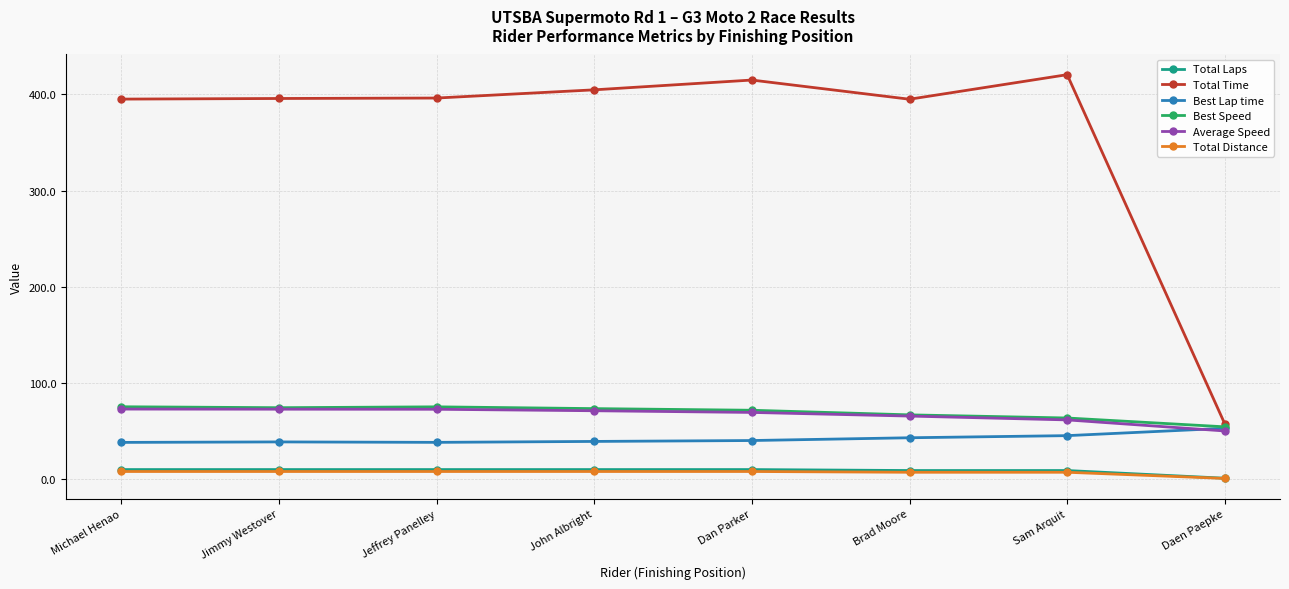

What is the highest value of the Average Speed series?

72.9